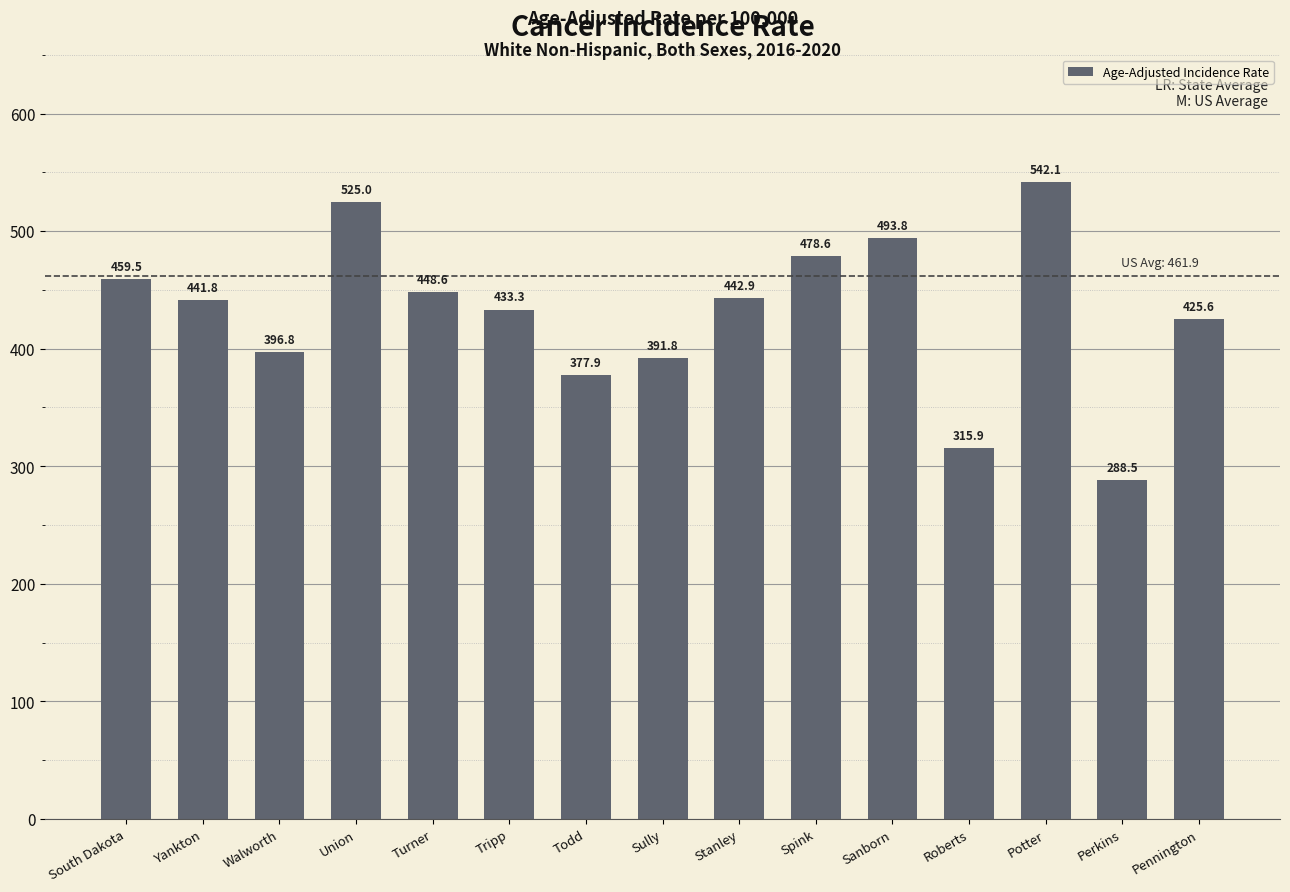

At which label is the value closest to 415?

Pennington